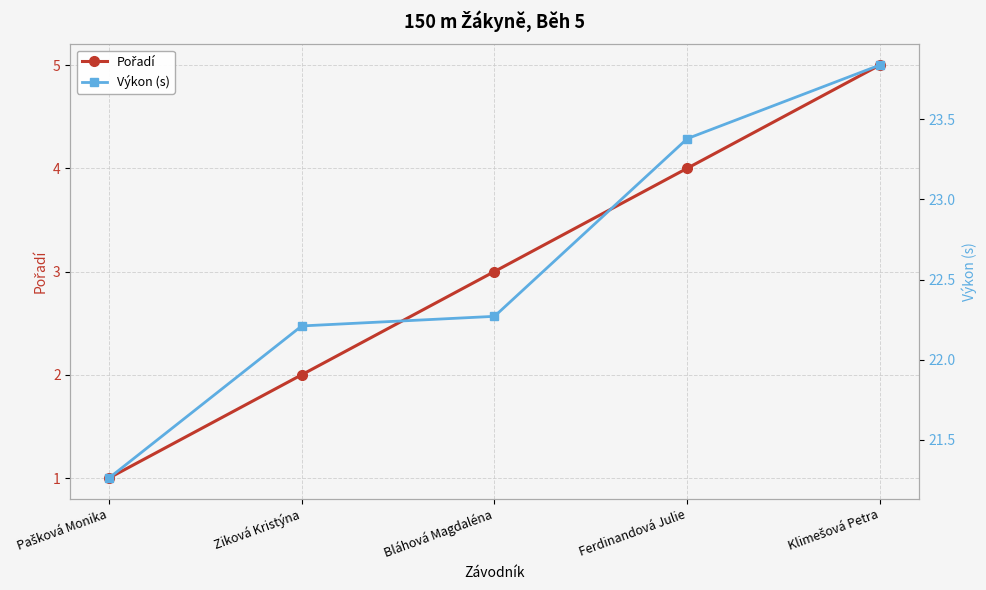

Reading left to right, transcribe all the data shown in this chart.

Pořadí: Pašková Monika=1.0	Ziková Kristýna=2.0	Bláhová Magdaléna=3.0	Ferdinandová Julie=4.0	Klimešová Petra=5.0
Výkon (s): Pašková Monika=21.3	Ziková Kristýna=22.2	Bláhová Magdaléna=22.3	Ferdinandová Julie=23.4	Klimešová Petra=23.8